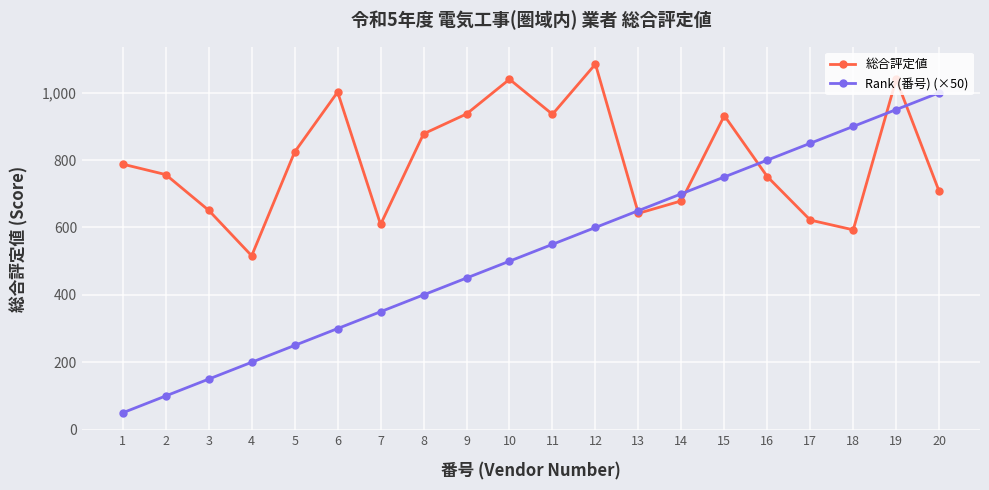

At which category does 総合評定値 reach its first local valley?

4